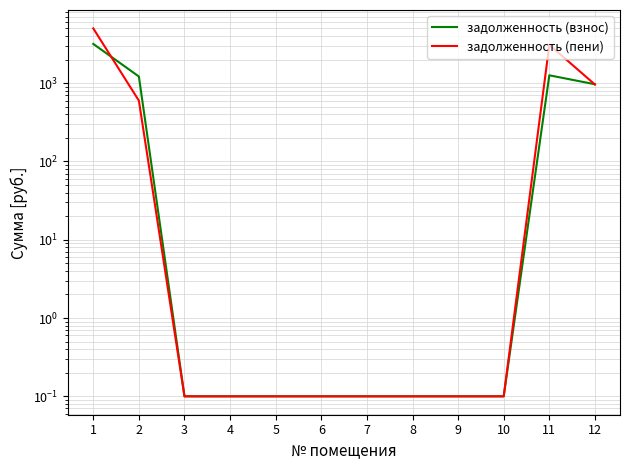

Which series has the largest range (max minus min)?

задолженность (пени)